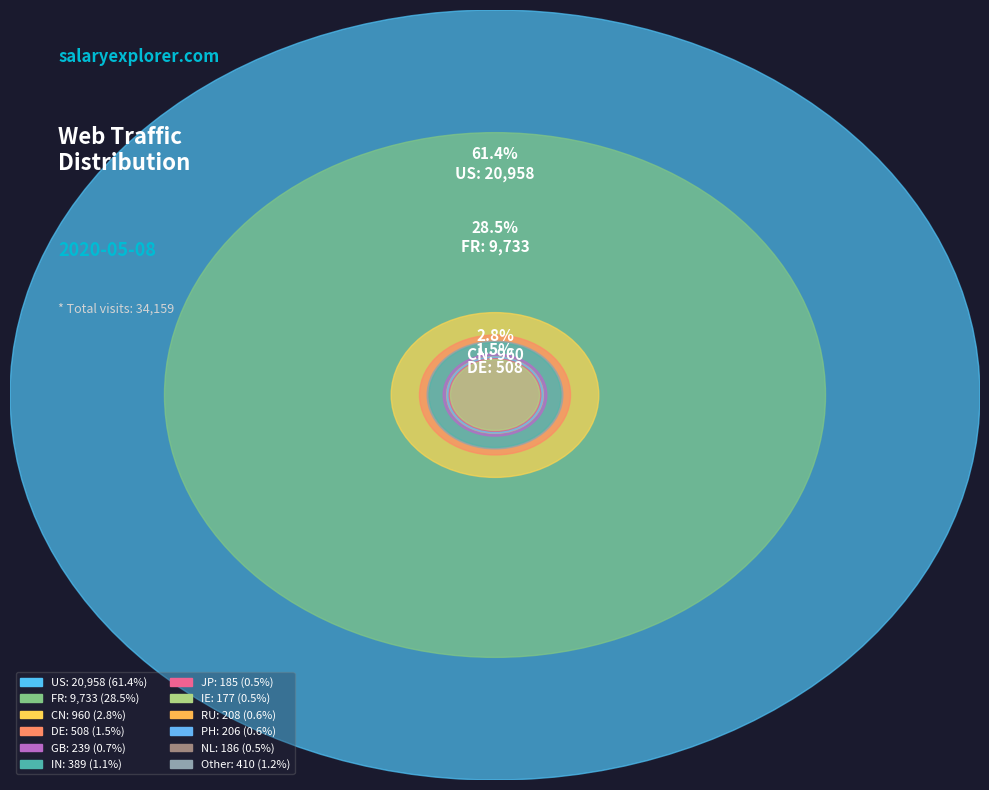

To the nearest percent, what is the difference between the NL and DE slice percentages?

1%